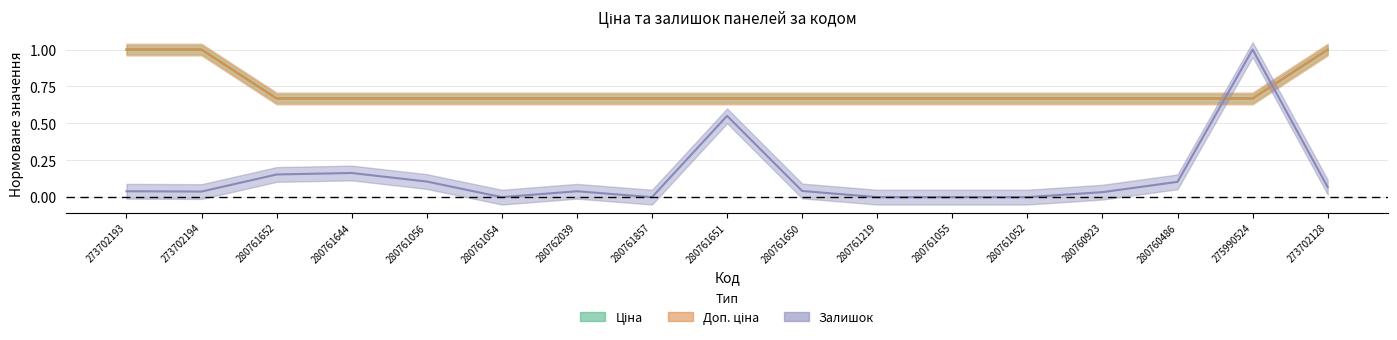

What is the difference between the highest and lowest values at 280761644?

0.5